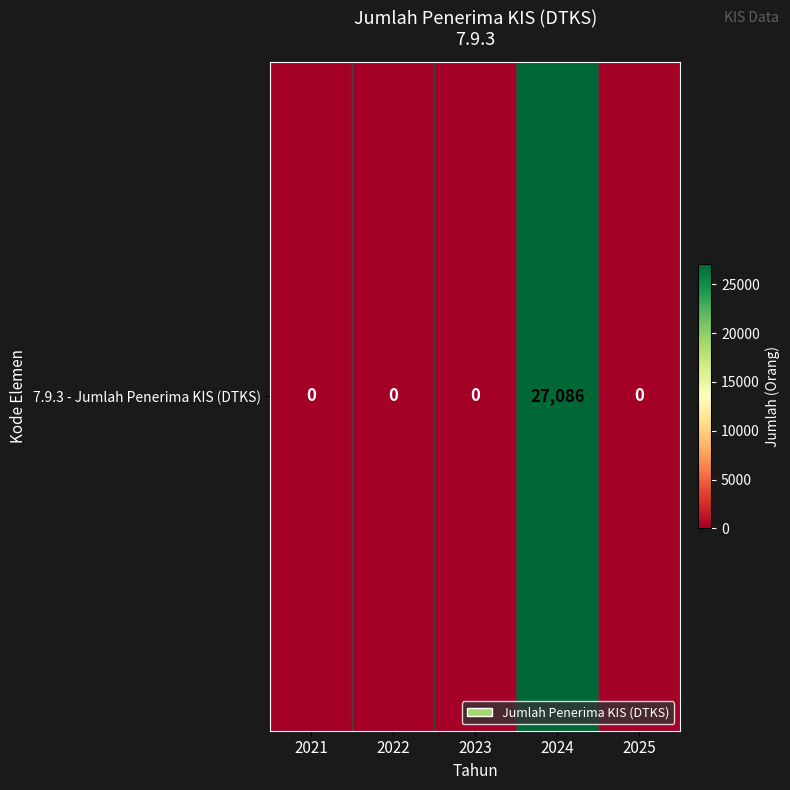

Rank the categories by value from highest to lowest.

2024, 2021, 2022, 2023, 2025